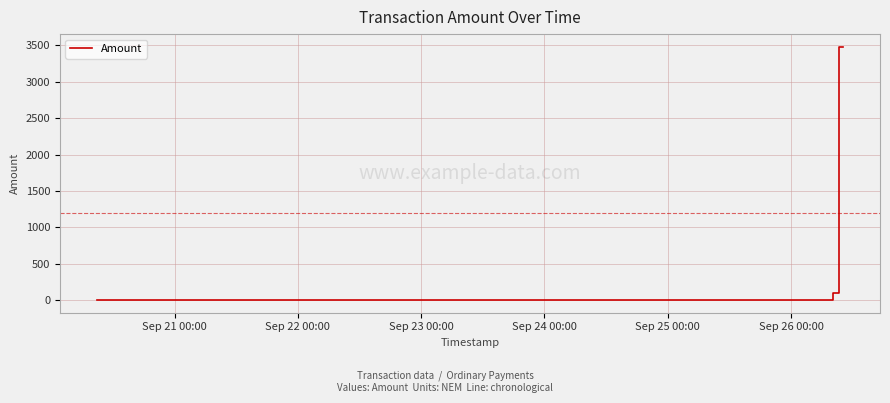

What is the sum of all values?

7167